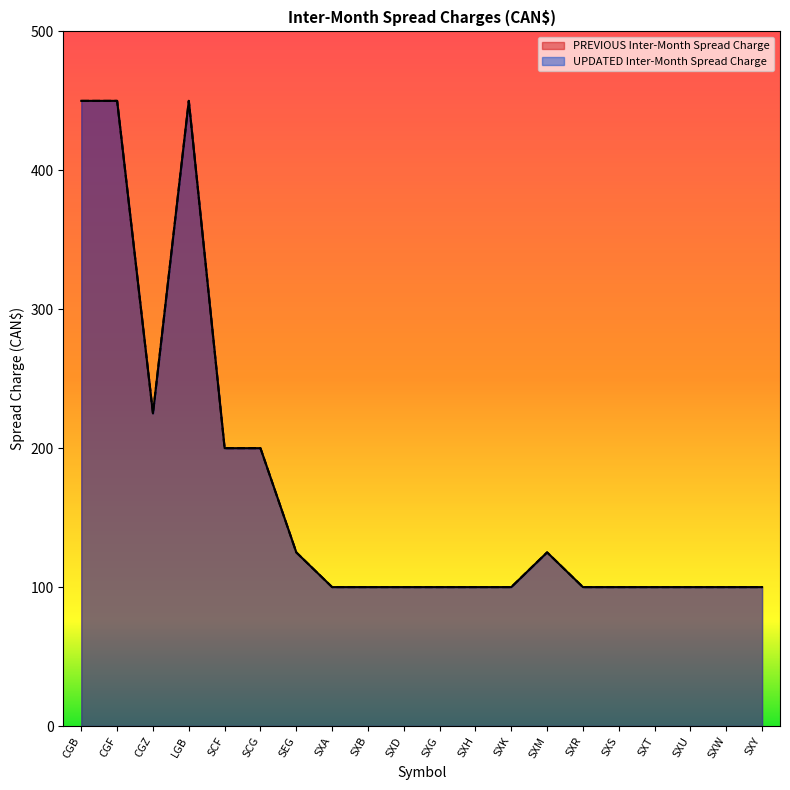

Reading left to right, transcribe all the data shown in this chart.

PREVIOUS Inter-Month Spread Charge: CGB=450	CGF=450	CGZ=225	LGB=450	SCF=200	SCG=200	SEG=125	SXA=100	SXB=100	SXD=100	SXG=100	SXH=100	SXK=100	SXM=125	SXR=100	SXS=100	SXT=100	SXU=100	SXW=100	SXY=100
UPDATED Inter-Month Spread Charge: CGB=450	CGF=450	CGZ=225	LGB=450	SCF=200	SCG=200	SEG=125	SXA=100	SXB=100	SXD=100	SXG=100	SXH=100	SXK=100	SXM=125	SXR=100	SXS=100	SXT=100	SXU=100	SXW=100	SXY=100